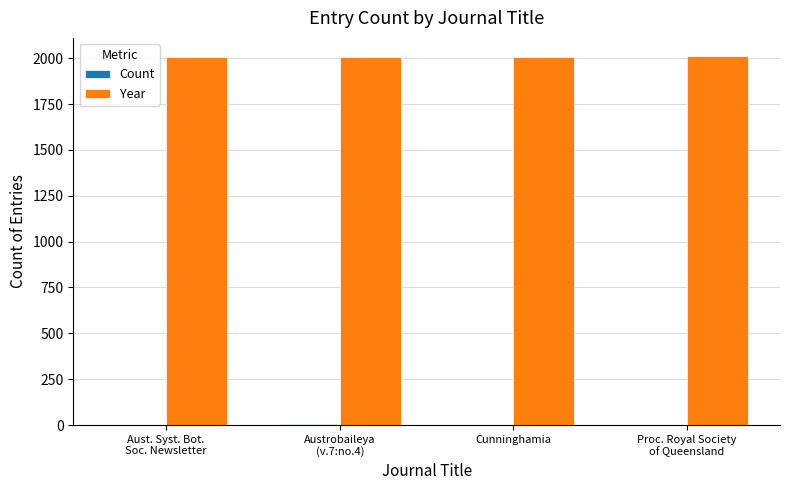

What is the maximum value for Year?

2010